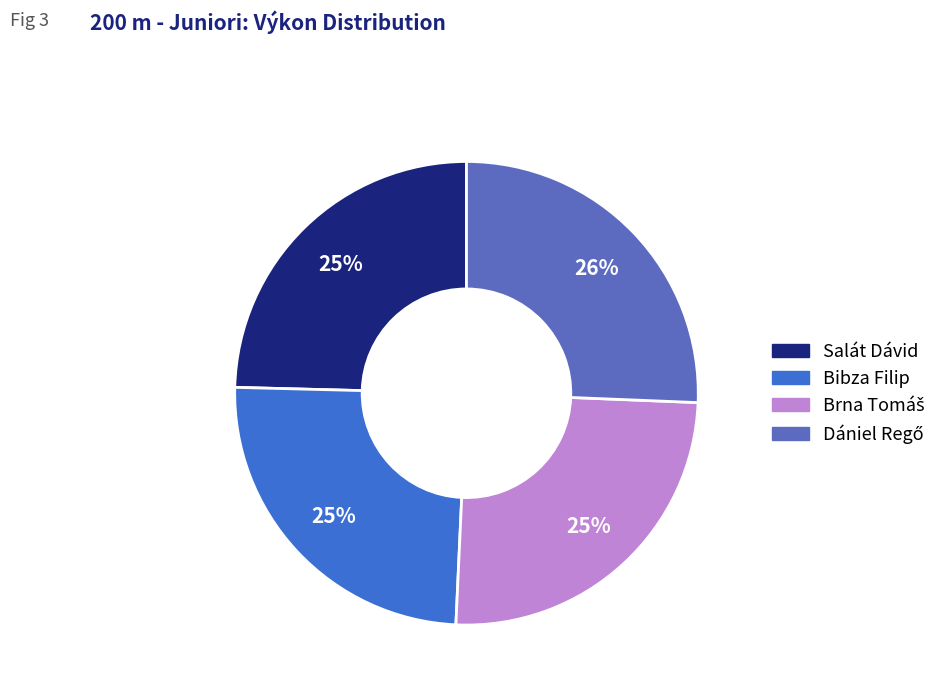

To the nearest percent, what portion does Dániel Regő represent?

26%